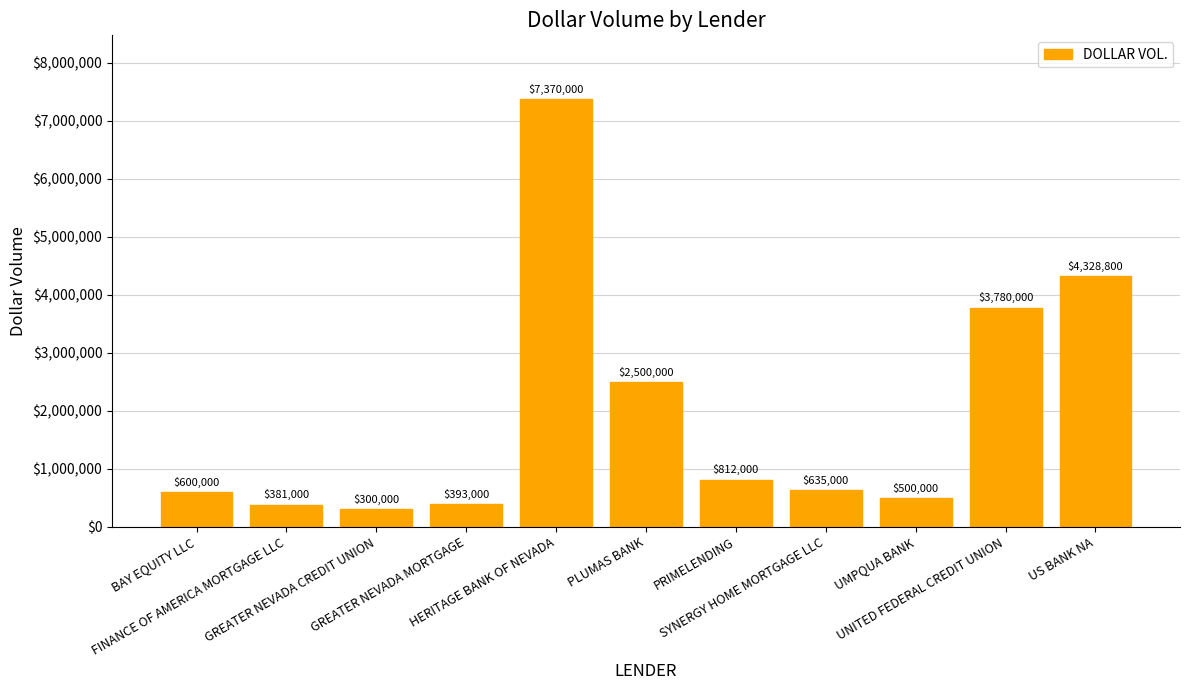

What is the minimum value shown in the chart?

300000